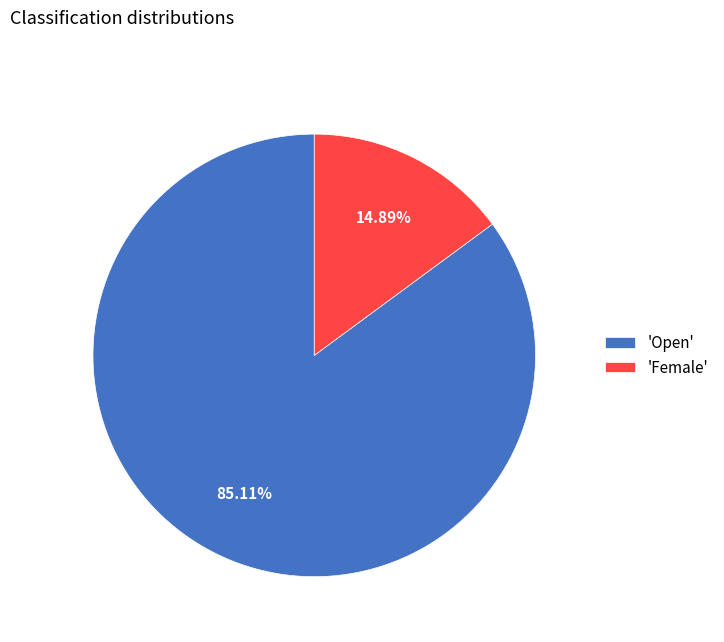

Do 'Open' and 'Female' together represent more than half of the pie?

Yes